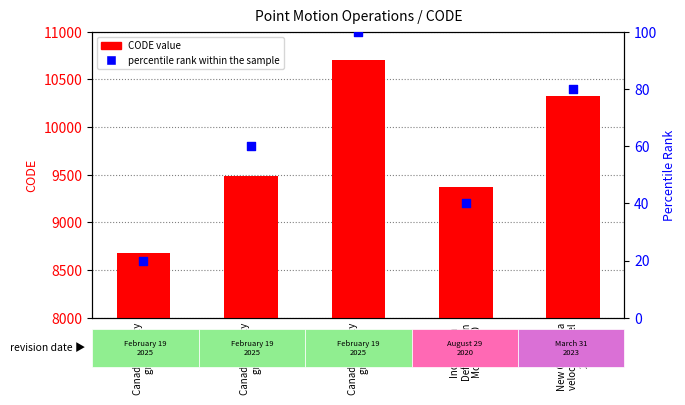

Is the value of CODE value at Canada velocity
grid v6 greater than the value of percentile rank within the sample at Canada velocity
grid v6?

Yes